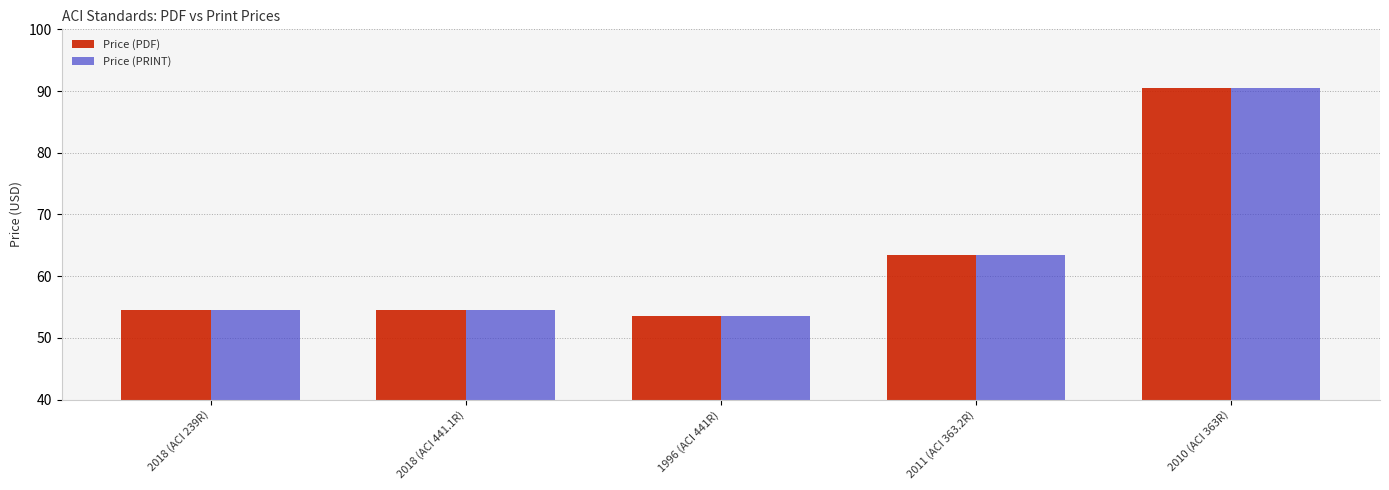

Is the value of Price (PDF) at 2018 (ACI 441.1R) greater than the value of Price (PRINT) at 2010 (ACI 363R)?

No